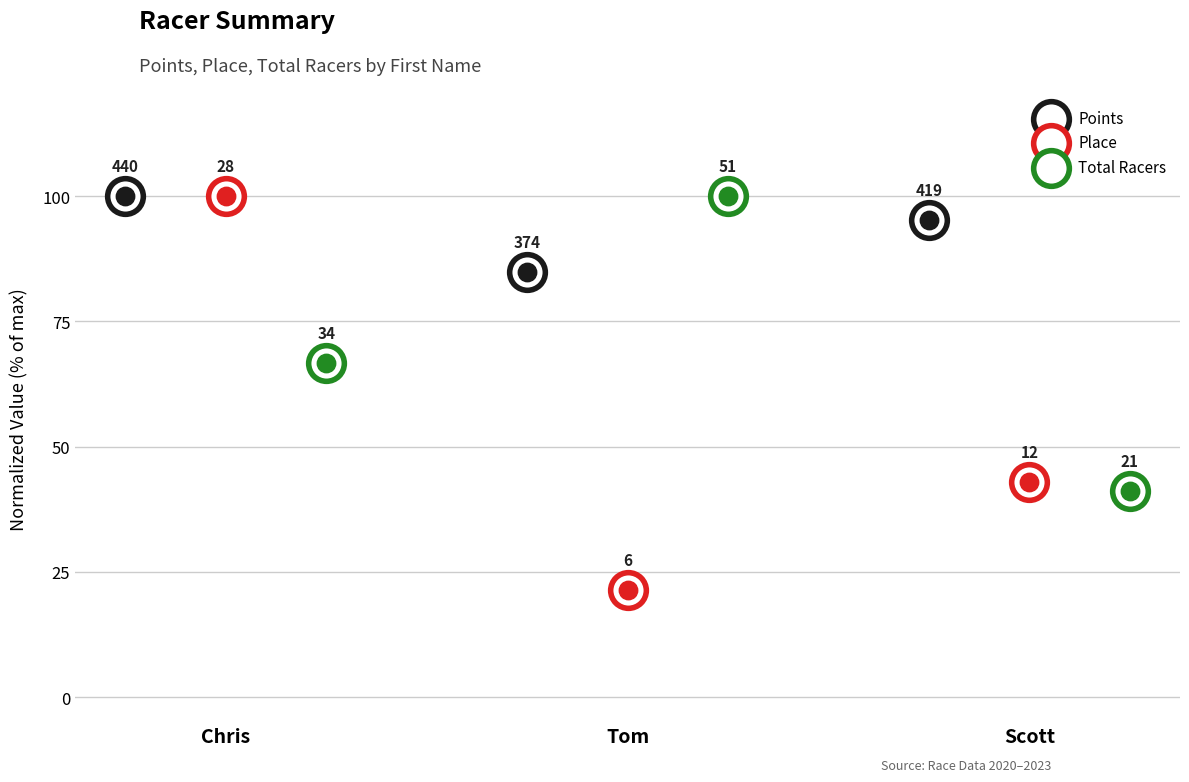

Which series contains the highest Y value?

Points